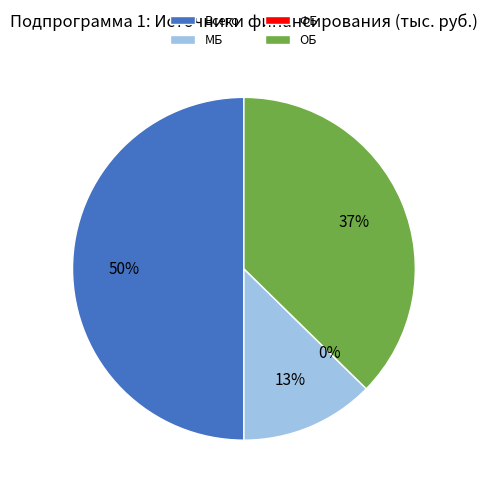

What percentage do Всего and МБ together represent?

62.7%